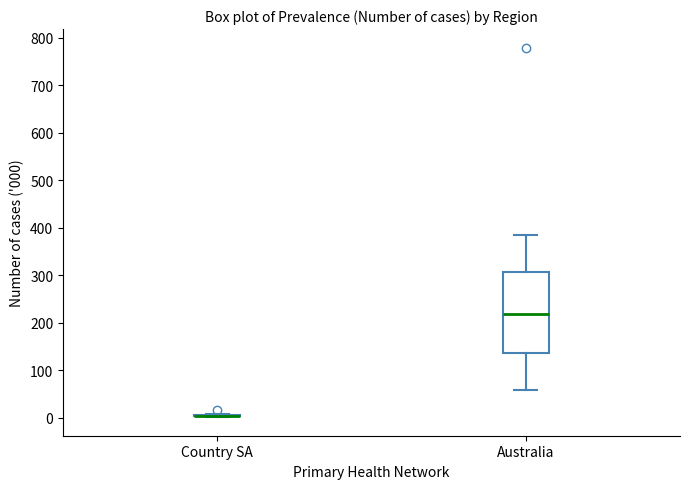

Reading left to right, read every box against the y-axis: the position of its median line, the range the box covers, and the ends of its whiskers. The values are not printed on the chart, so give them approximately, as read against the axis.

Country SA: box collapsed to a line at 0, whiskers 0 to 10
Australia: median 220, box 140 to 310, whiskers 60 to 390